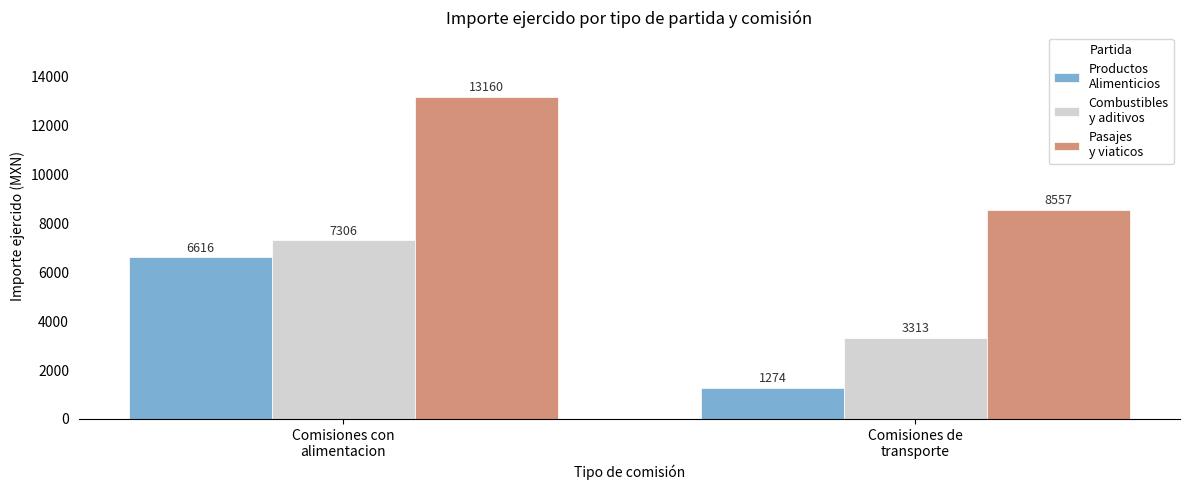

What is the maximum value shown in the chart?

13159.9